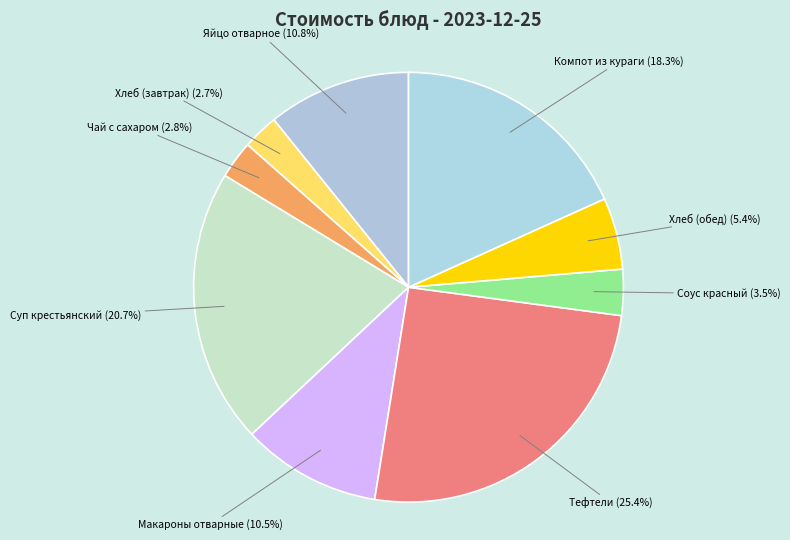

True or false: Компот из кураги accounts for 5% of the total.

False